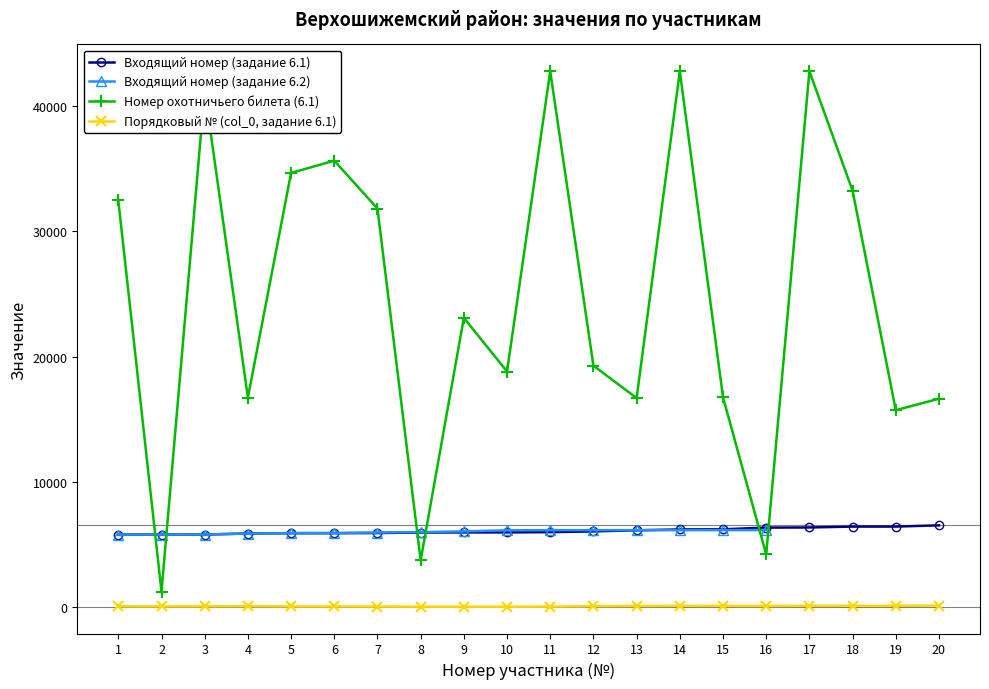

How many times do Входящий номер (задание 6.1) and Номер охотничьего билета (6.1) cross each other?

6